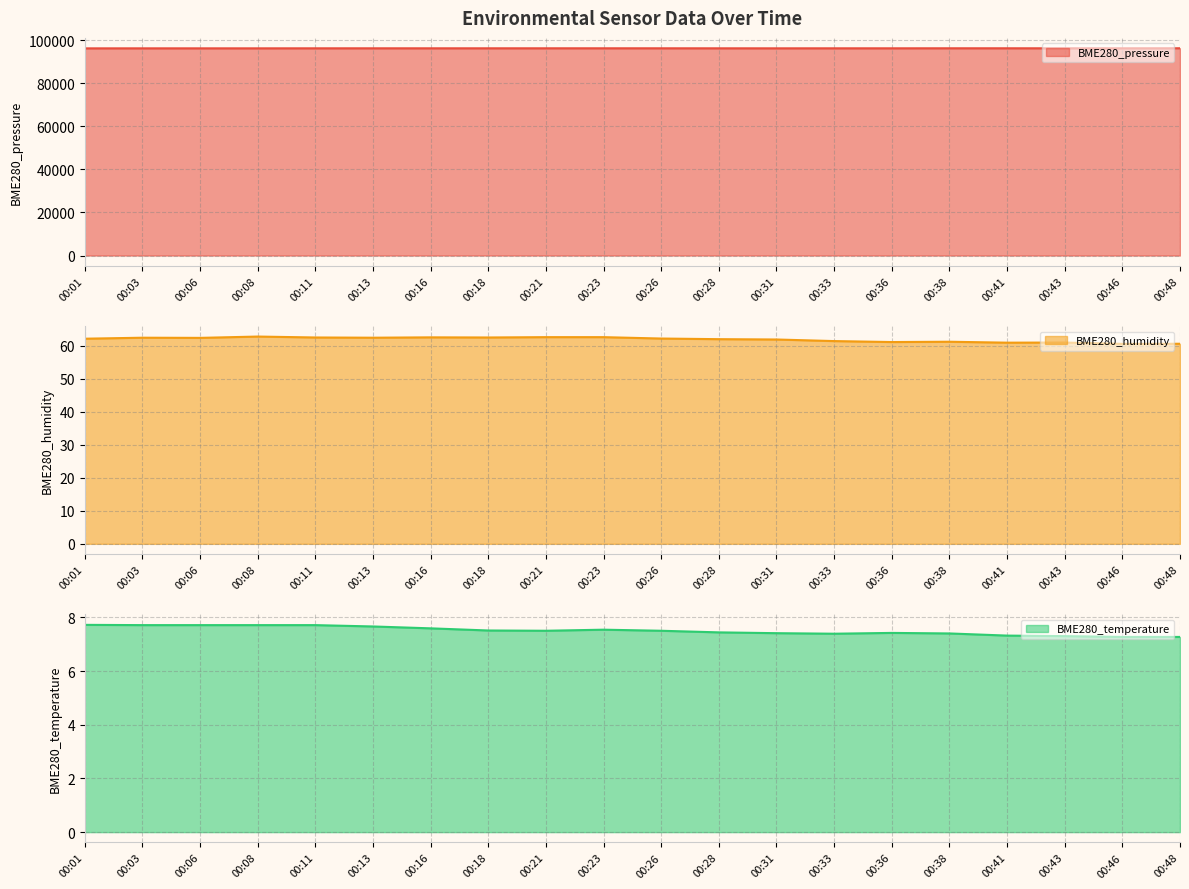

At how many categories does at least one series exceed 33181?

20